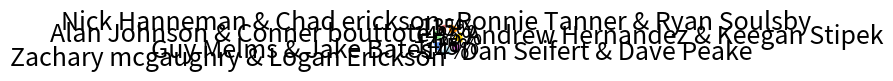

How many segments does this pie chart have?

7